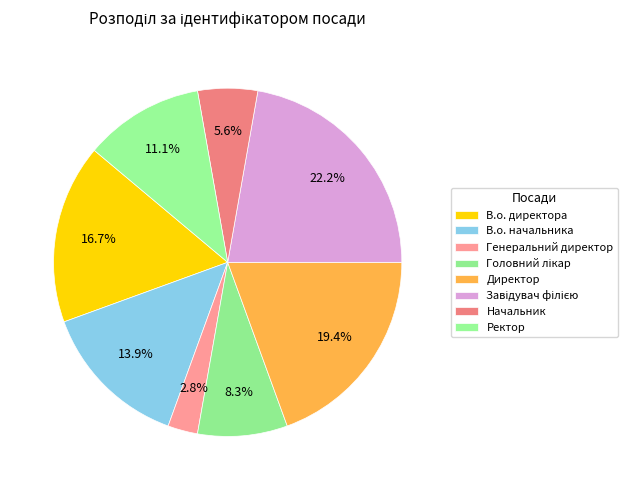

Is there a majority slice in this chart?

No